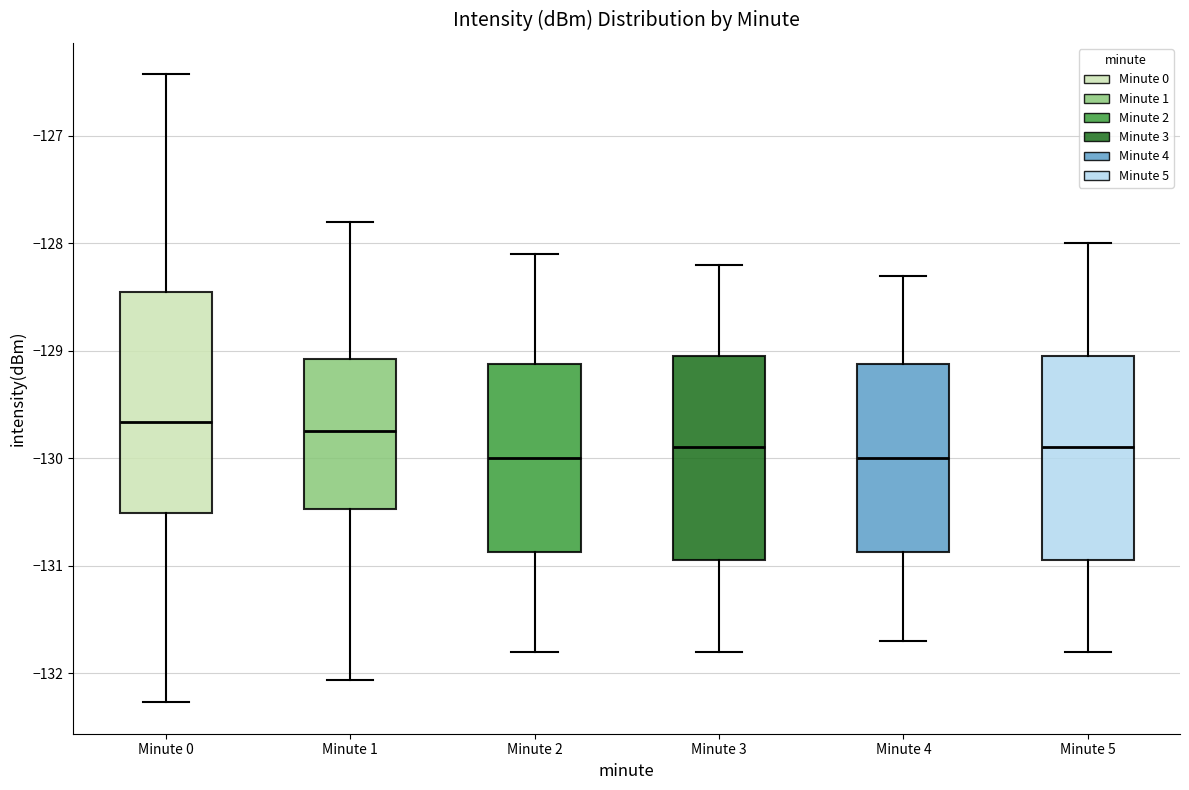

Reading left to right, transcribe this box plot: for each box, give where its median line is, the range the box spans, and where its two whiskers end, as read against the y-axis. The values are not printed on the chart, so give them approximately, as read against the axis.

Minute 0: median -129.7, box -130.5 to -128.5, whiskers -132.3 to -126.4
Minute 1: median -129.7, box -130.5 to -129.1, whiskers -132.1 to -127.8
Minute 2: median -130.0, box -130.9 to -129.1, whiskers -131.8 to -128.1
Minute 3: median -129.9, box -130.9 to -129.0, whiskers -131.8 to -128.2
Minute 4: median -130.0, box -130.9 to -129.1, whiskers -131.7 to -128.3
Minute 5: median -129.9, box -130.9 to -129.0, whiskers -131.8 to -128.0